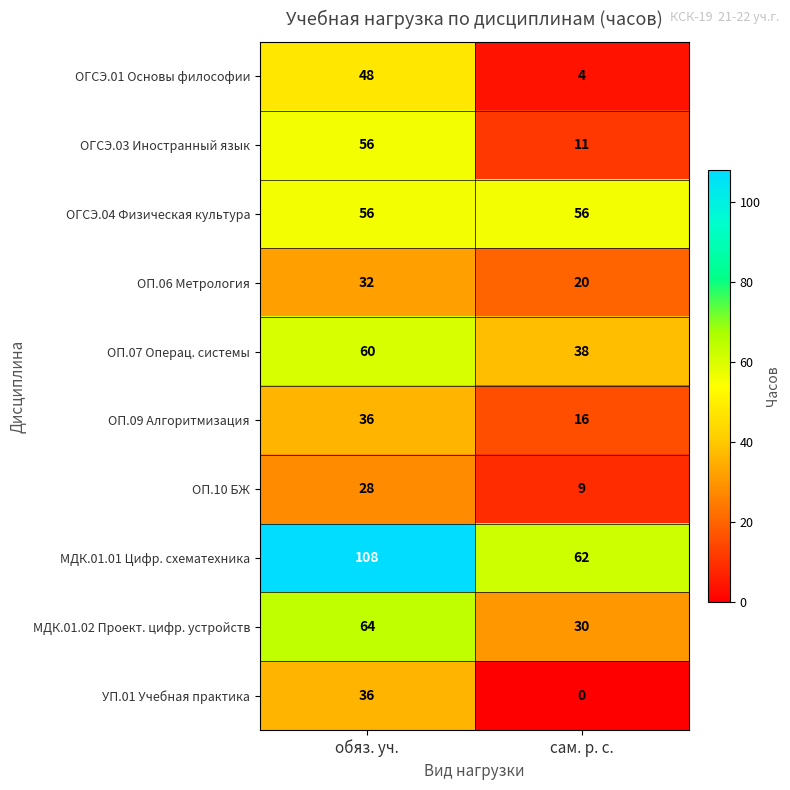

What is the difference between the ОГСЭ.03 Иностранный язык values at обяз. уч. and сам. р. с.?

45